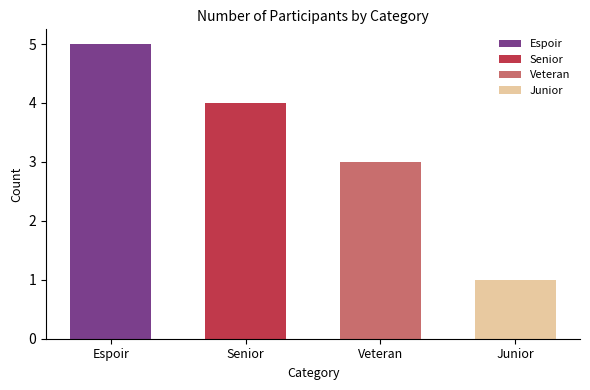

What position from the left is Veteran?

3